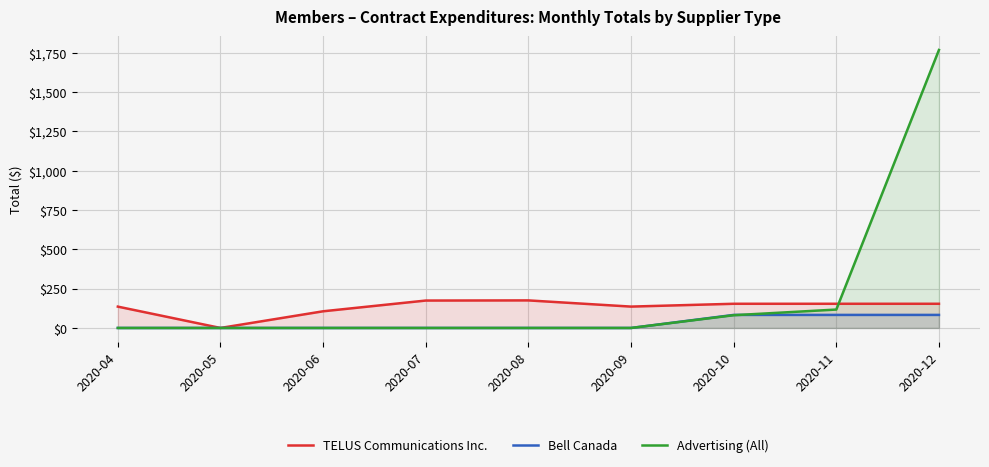

Which series has the widest spread of values?

Advertising (All)